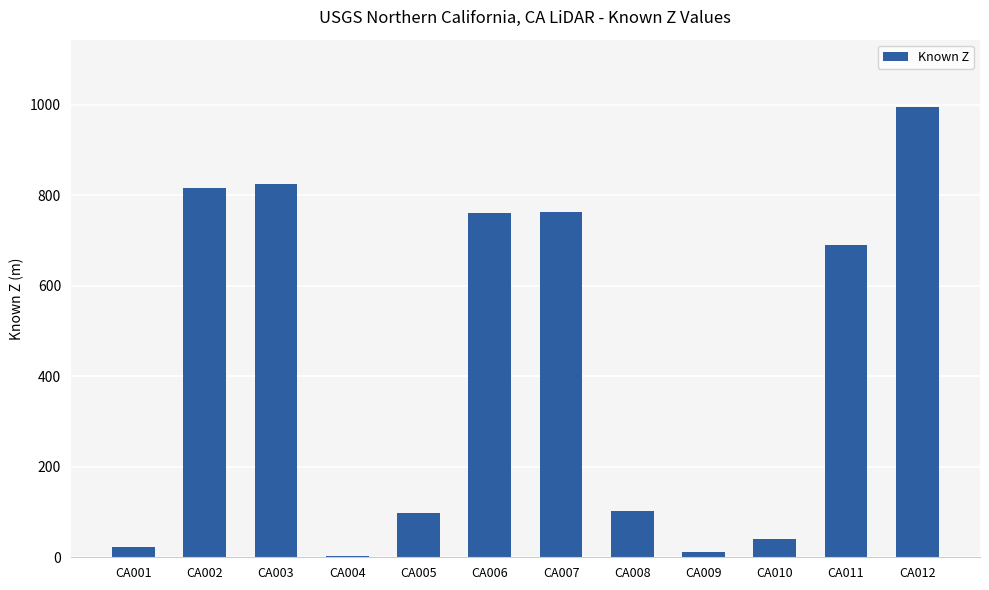

Is it true that the value at CA005 is 155.7?

False